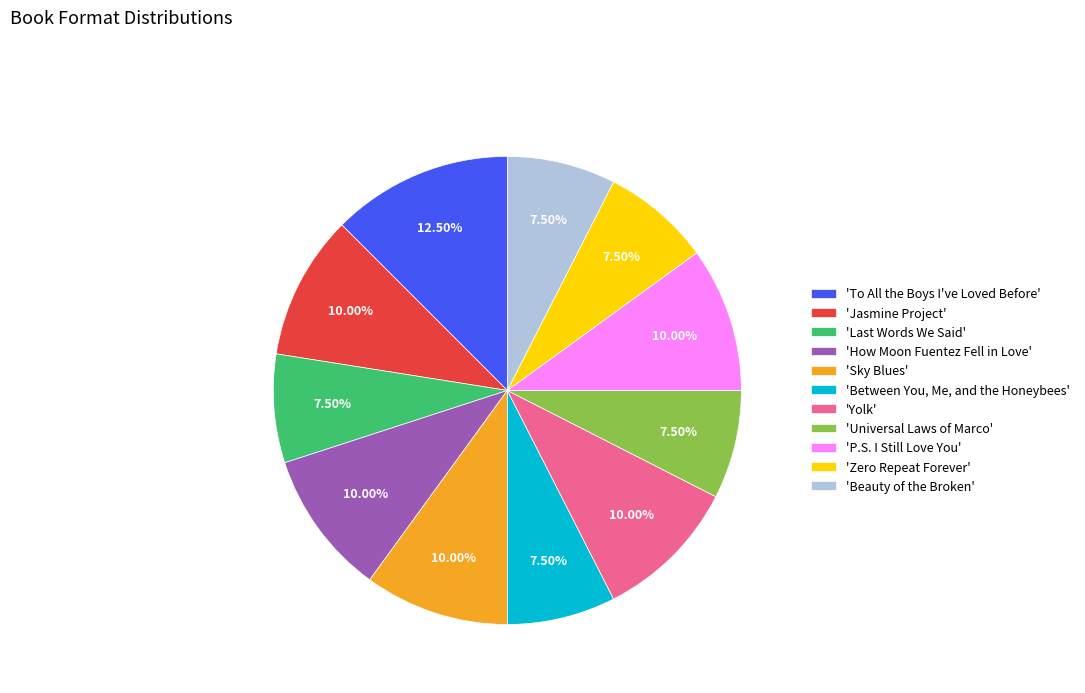

Which slice is the largest?

'To All the Boys I've Loved Before'